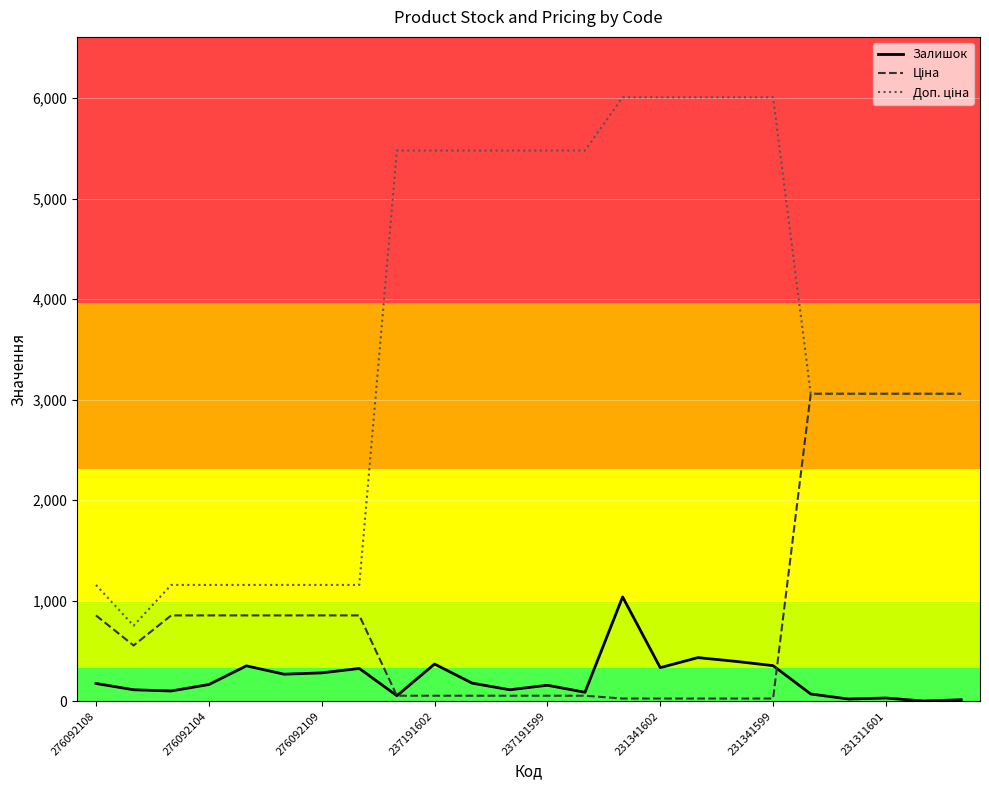

What is the maximum value shown in the chart?

6010.0